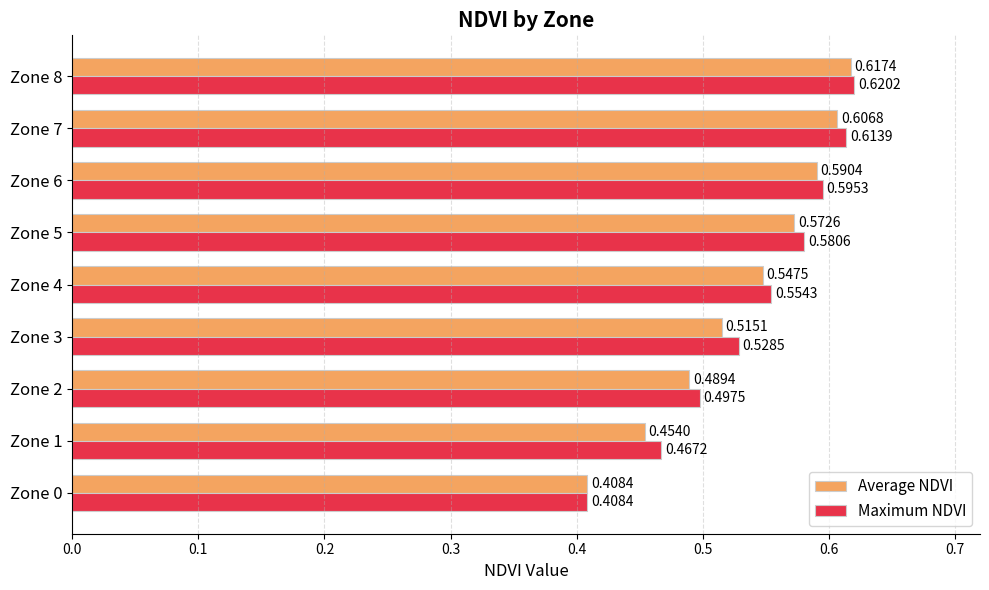

Count the Average NDVI values in the range 0 to 1.

9